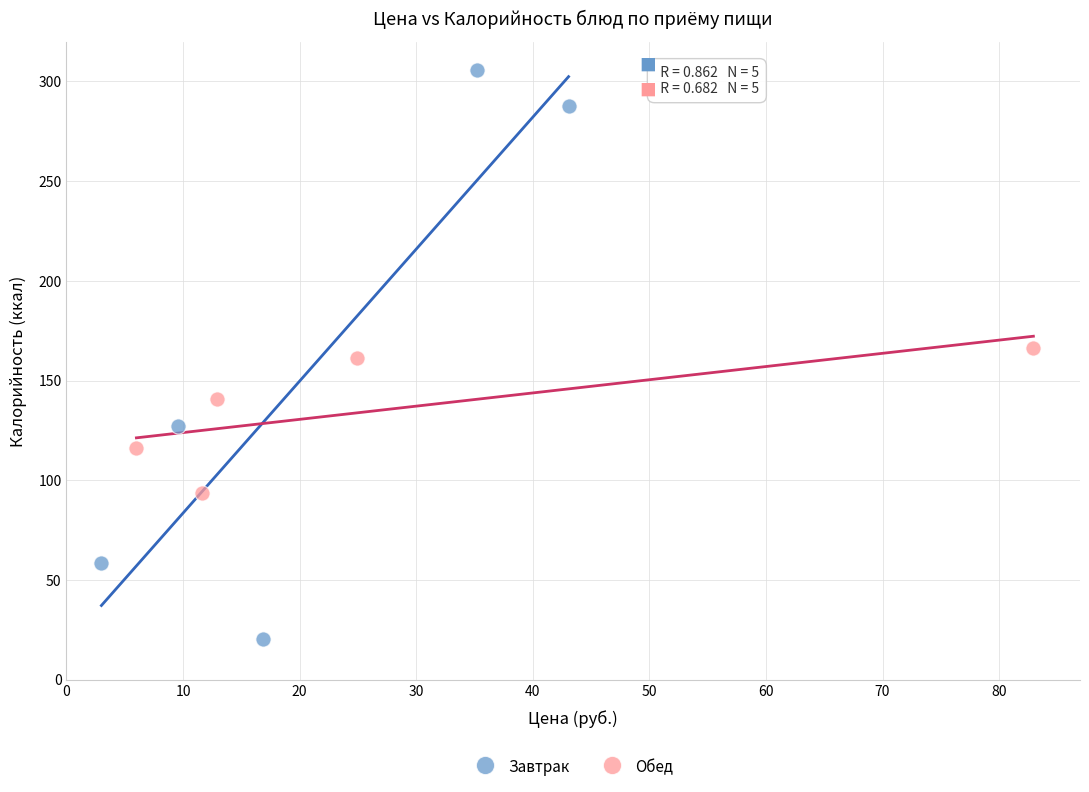

What are all the series names shown in the legend?

Завтрак, Обед